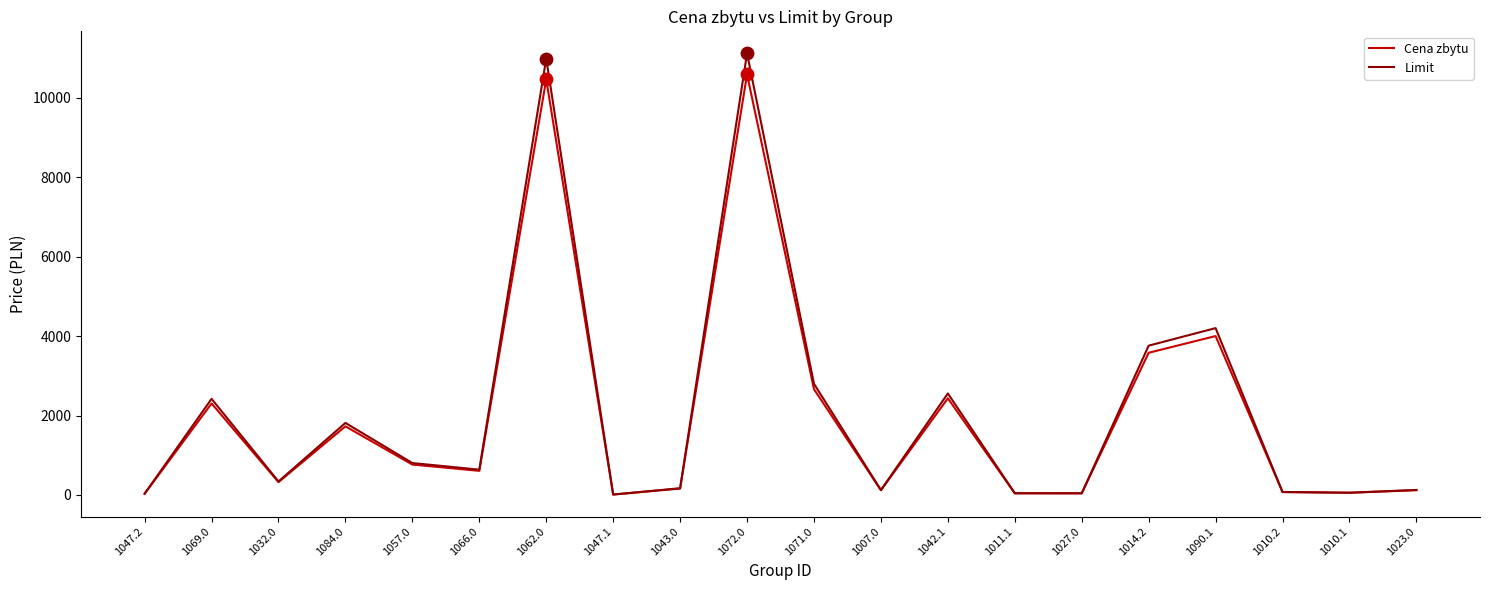

Between 1057.0 and 1023.0, which series saw the biggest shift?

Limit